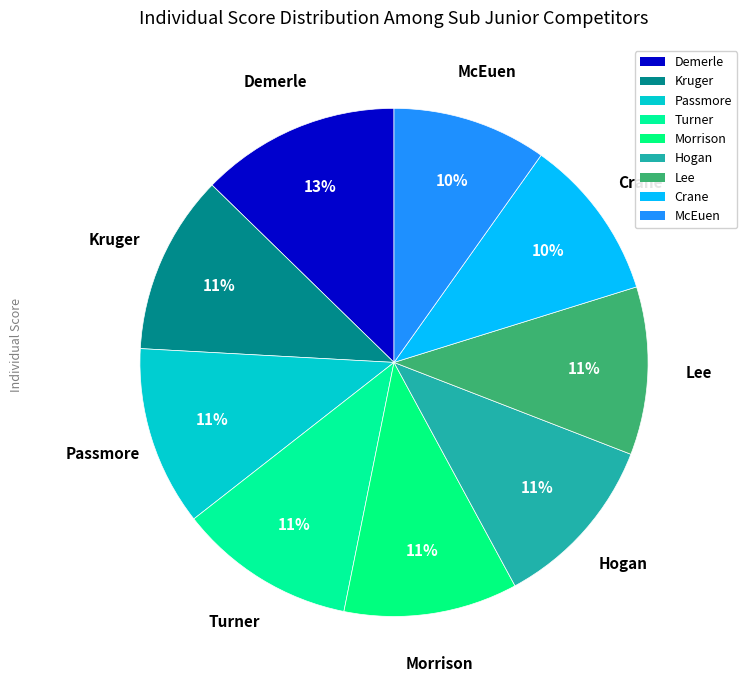

Count the number of slices in the pie.

9